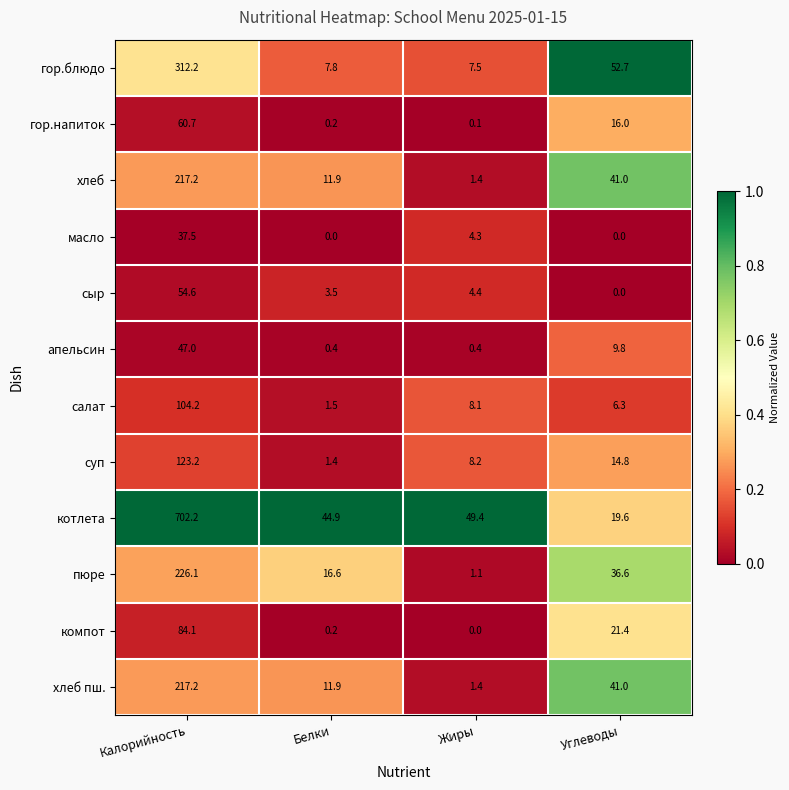

What is the sum of the апельсин values at Белки and Углеводы?

10.2